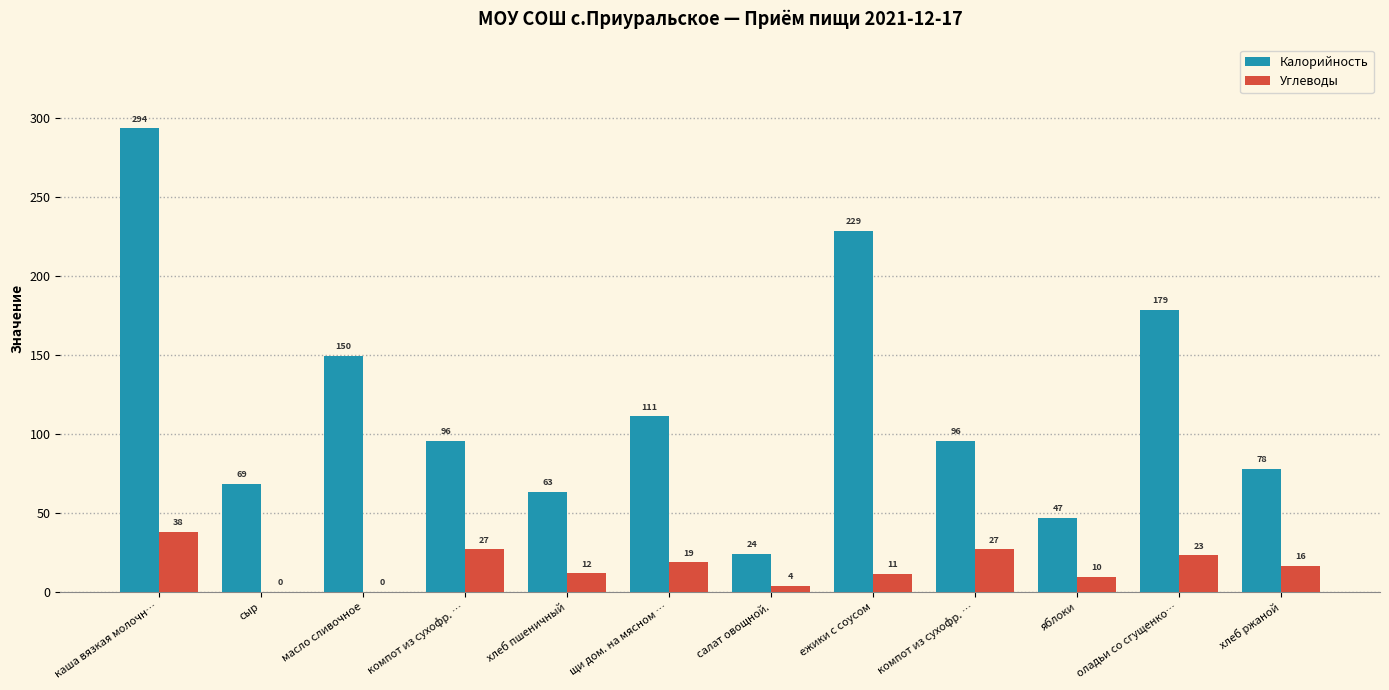

What is the sum of all Калорийность values?

1435.3